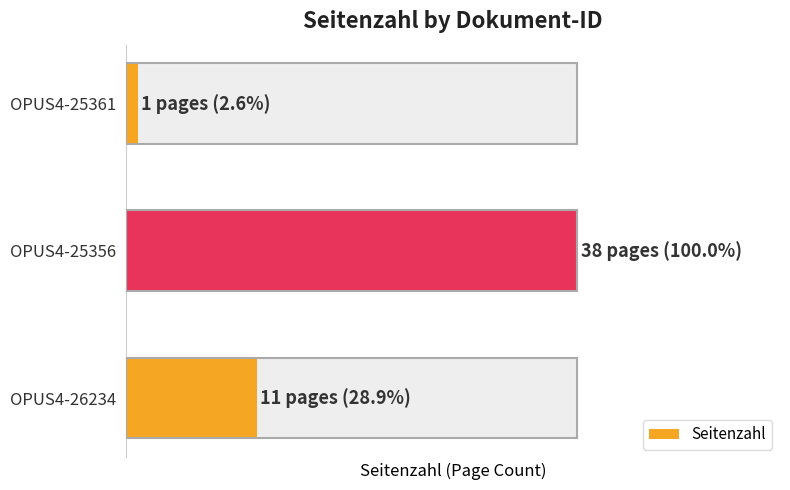

Reading left to right, list all the values displayed in this chart.

1	38	11